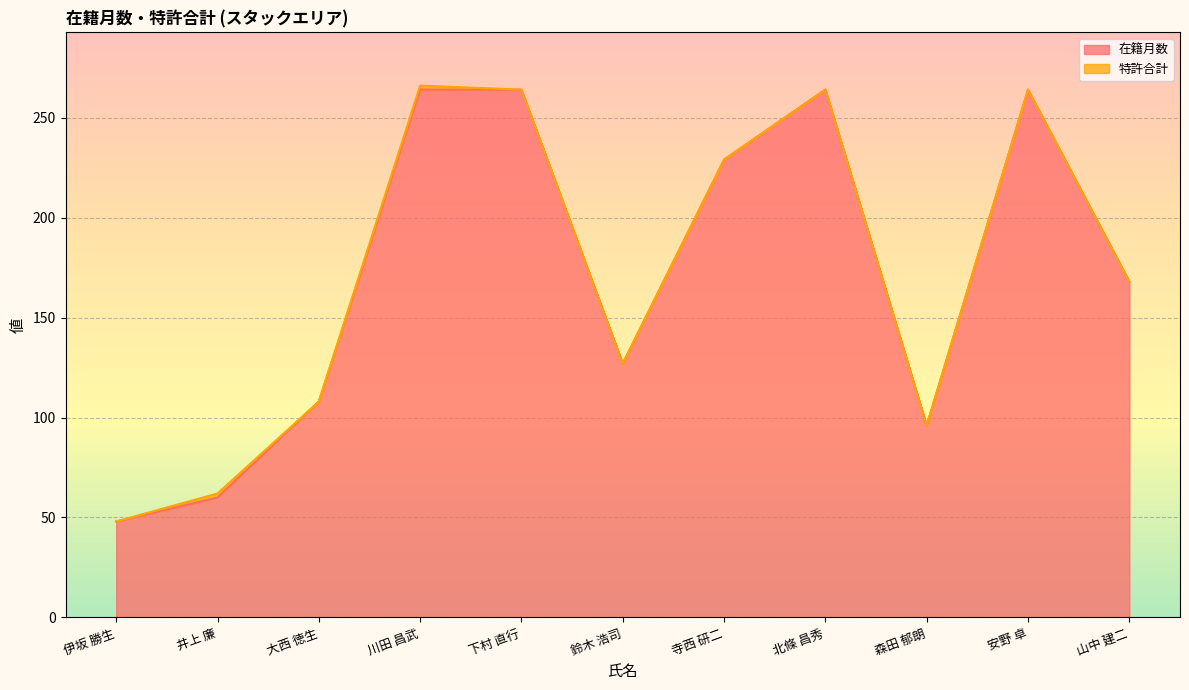

List the labels in order of value, smallest first.

伊坂 勝生, 井上 廉, 森田 郁朗, 大西 徳生, 鈴木 浩司, 山中 建二, 寺西 研二, 川田 昌武, 下村 直行, 北條 昌秀, 安野 卓